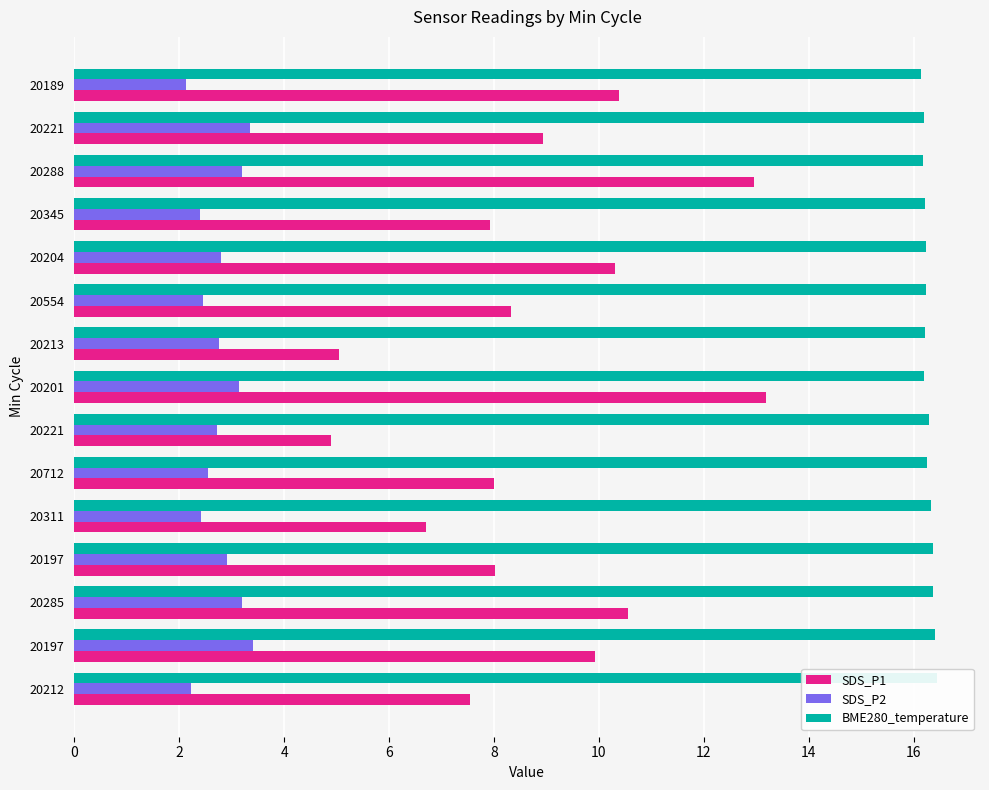

Is it true that SDS_P1 equals 4.6 at 20285?

False